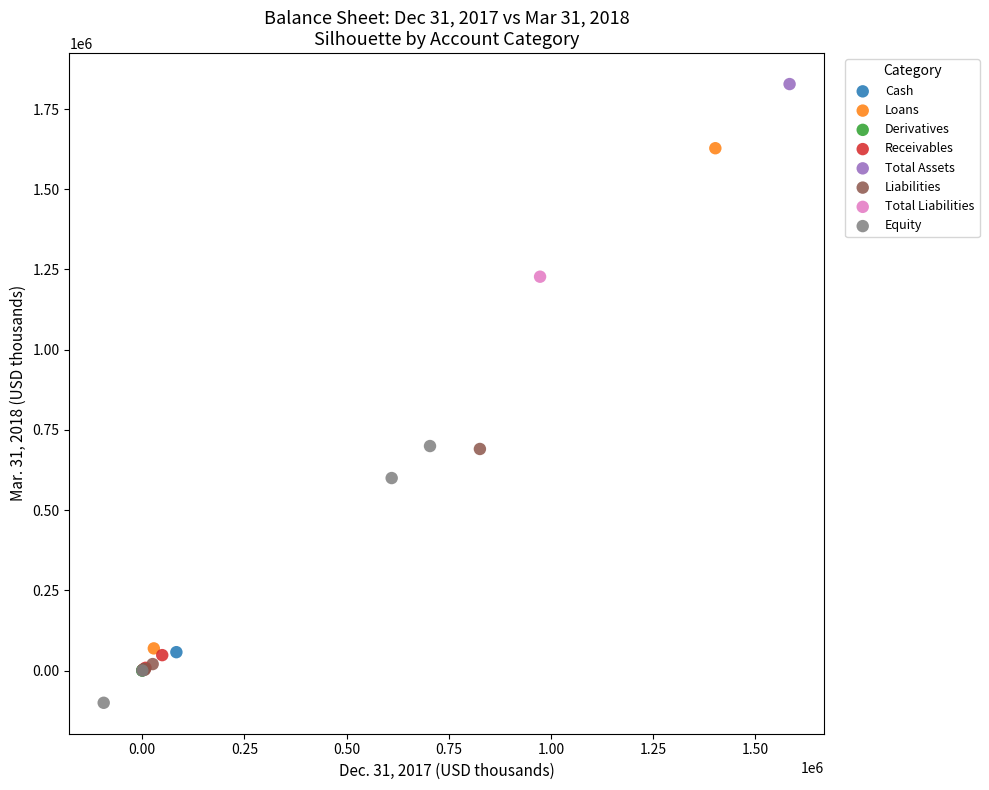

Which series reaches the minimum Y coordinate?

Equity